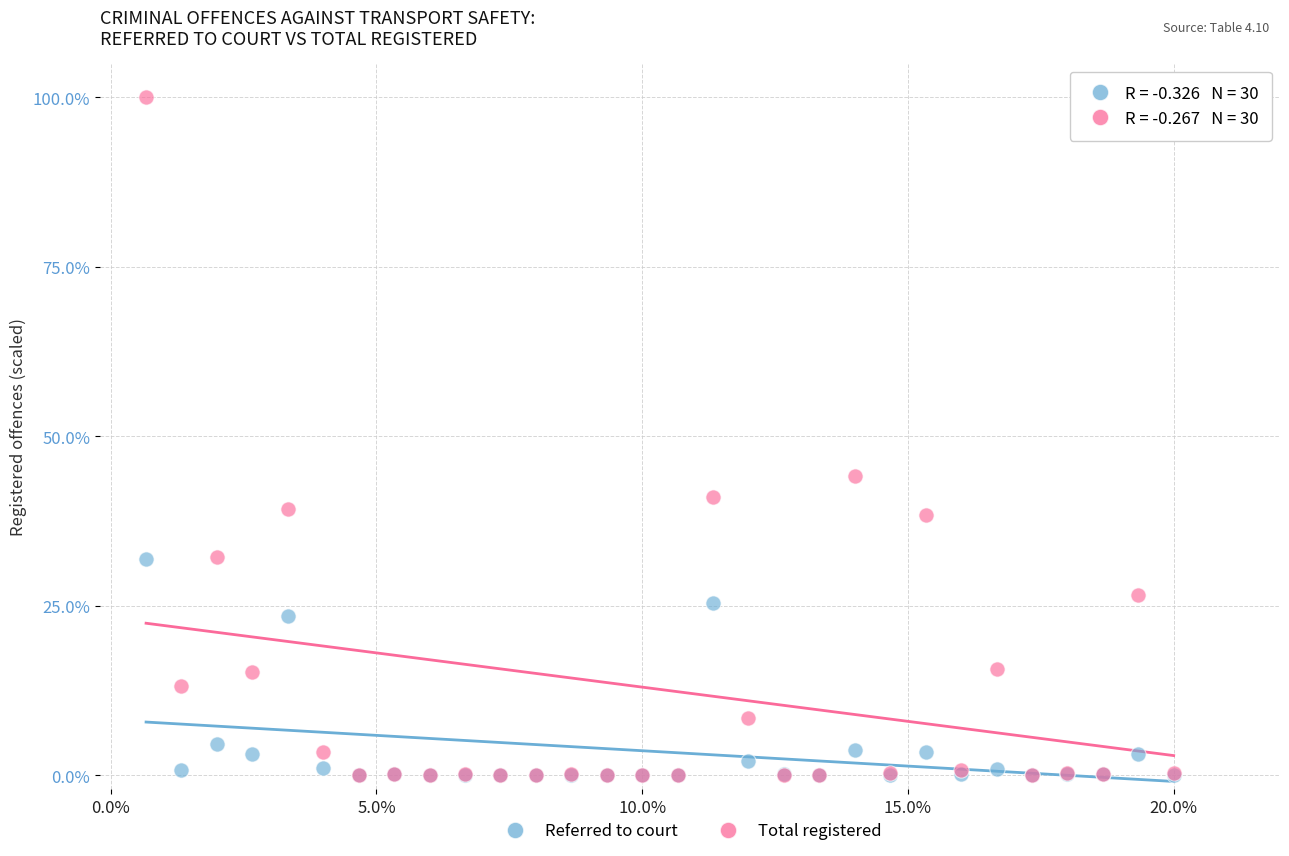

What are all the series names shown in the legend?

Referred to court, Total registered